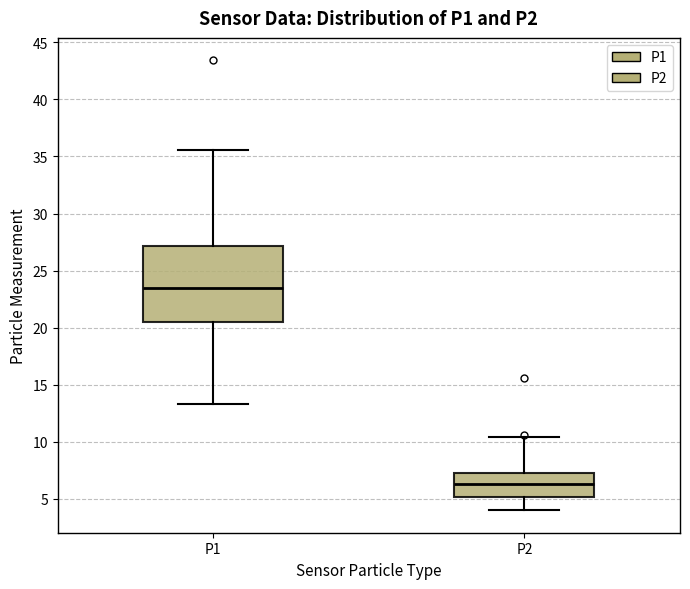

Reading left to right, read every box against the y-axis: the position of its median line, the range the box covers, and the ends of its whiskers. The values are not printed on the chart, so give them approximately, as read against the axis.

P1: median 23.5, box 20.5 to 27.0, whiskers 13.5 to 35.5
P2: median 6.5, box 5.0 to 7.5, whiskers 4.0 to 10.5